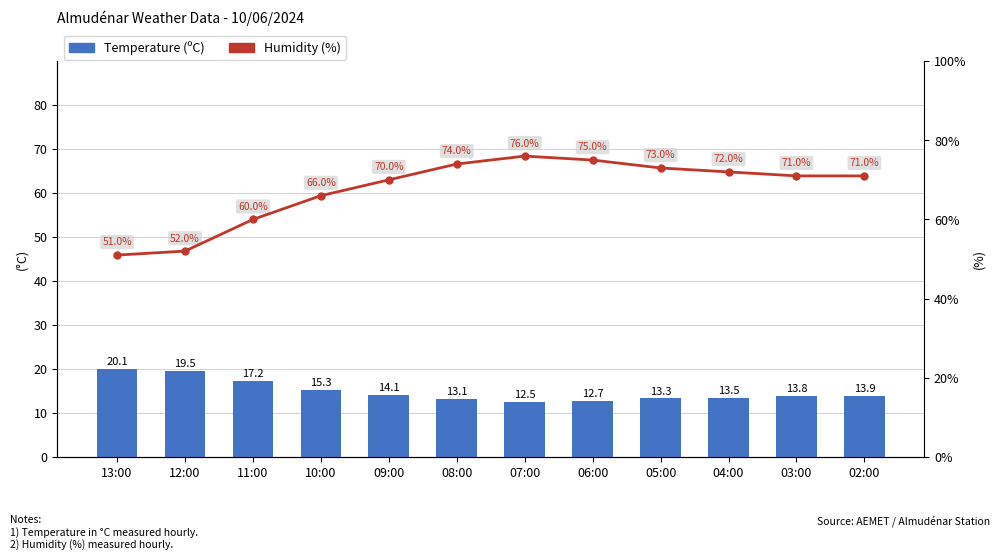

Rank the series at 10:00 from highest to lowest value.

Humidity (%), Temperature (ºC)